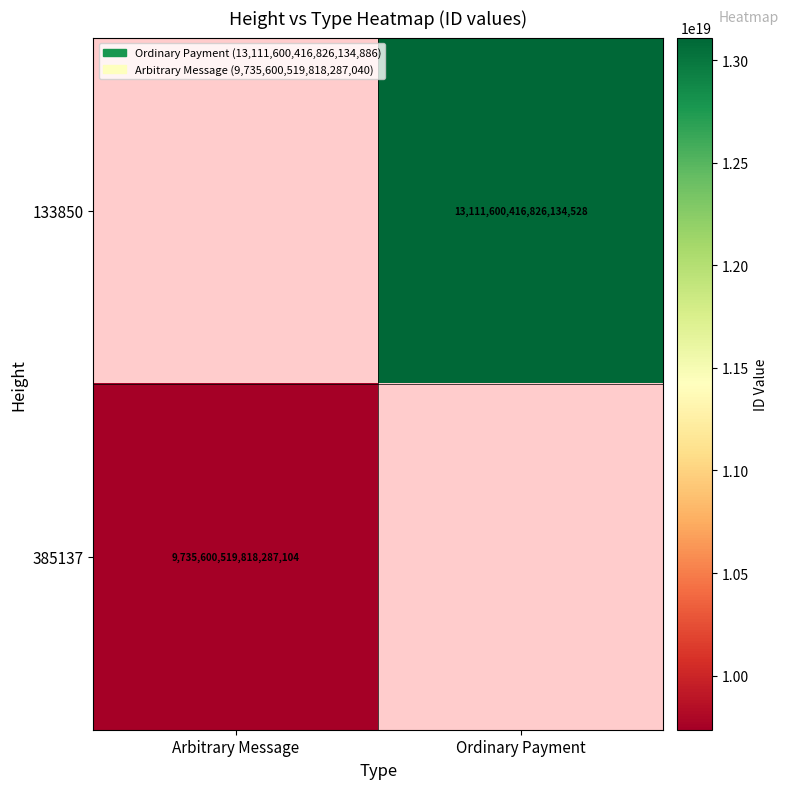

True or false: 133850 has a value of 13111600416826134528 at Ordinary Payment.

True